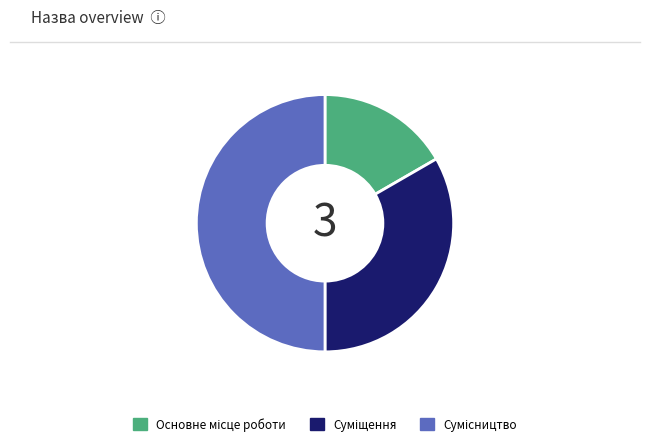

Is it true that Основне місце роботи is 17% of the pie?

True